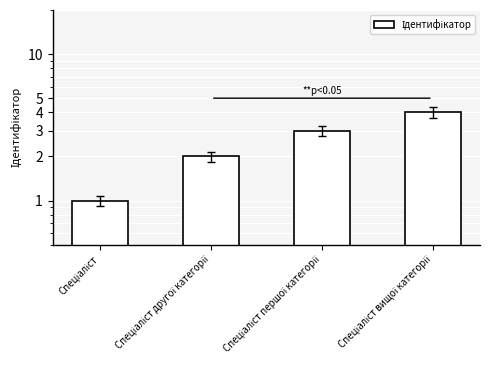

What is the ratio of the value at Спеціаліст першої категорії to the value at Спеціаліст вищої категорії?

0.8